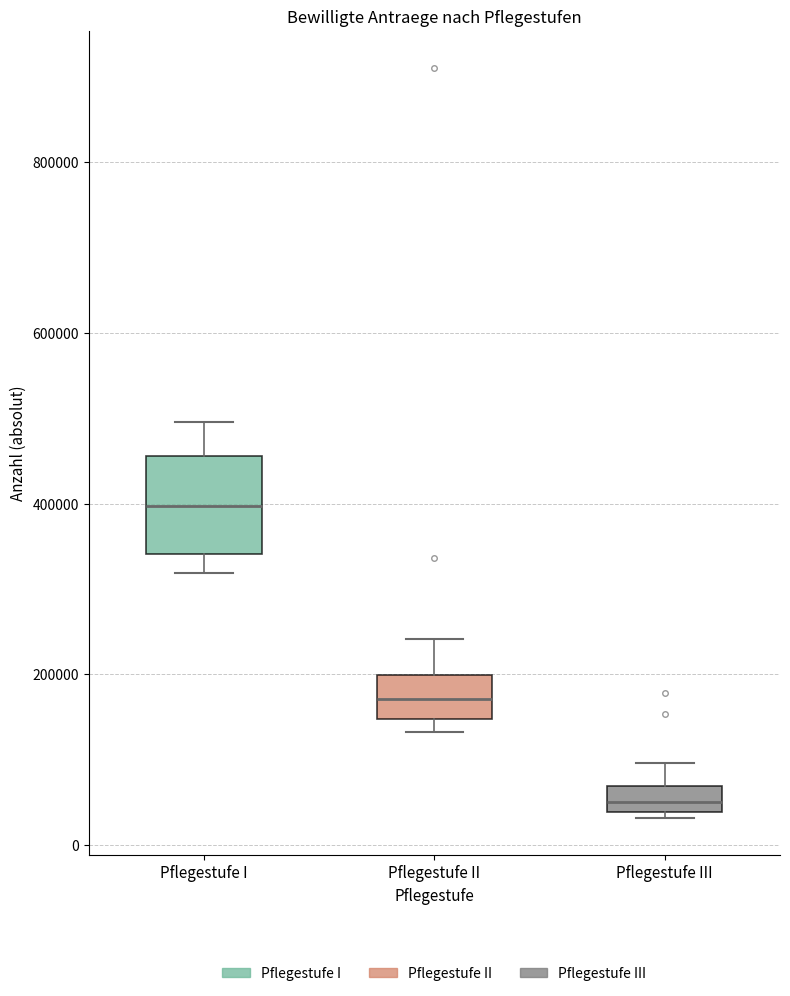

Reading left to right, transcribe this box plot: for each box, give where its median line is, the range the box spans, and where its two whiskers end, as read against the y-axis. The values are not printed on the chart, so give them approximately, as read against the axis.

Pflegestufe I: median 400000, box 340000 to 460000, whiskers 320000 to 500000
Pflegestufe II: median 180000, box 140000 to 200000, whiskers 140000 (just below the box's lower edge) to 240000
Pflegestufe III: median 60000 (inside the box), box 40000 to 60000, whiskers 40000 (just below the box's lower edge) to 100000